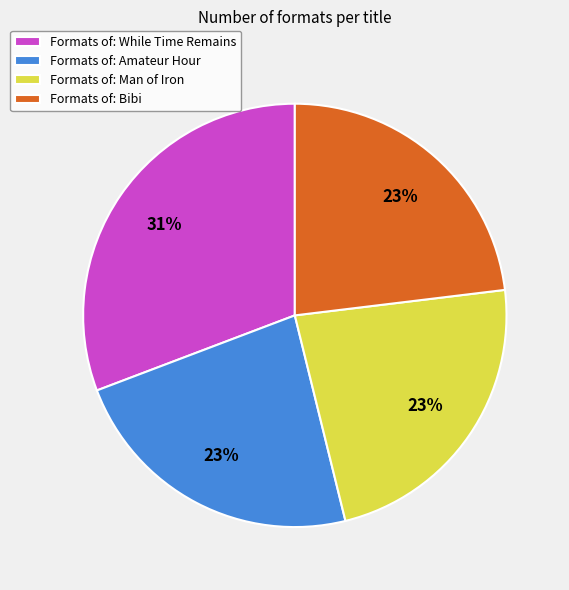

True or false: Formats of: While Time Remains accounts for 26% of the total.

False